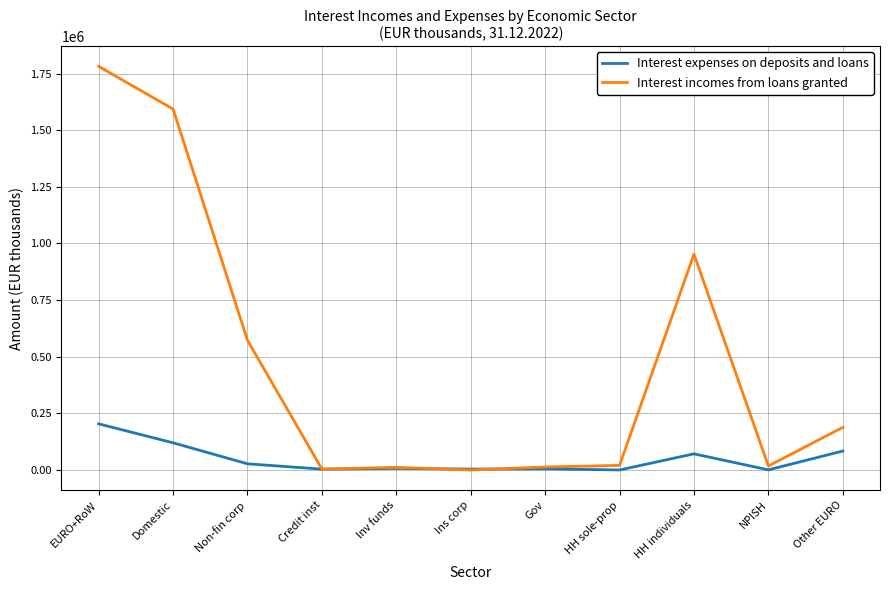

How many lines are shown in the chart?

2